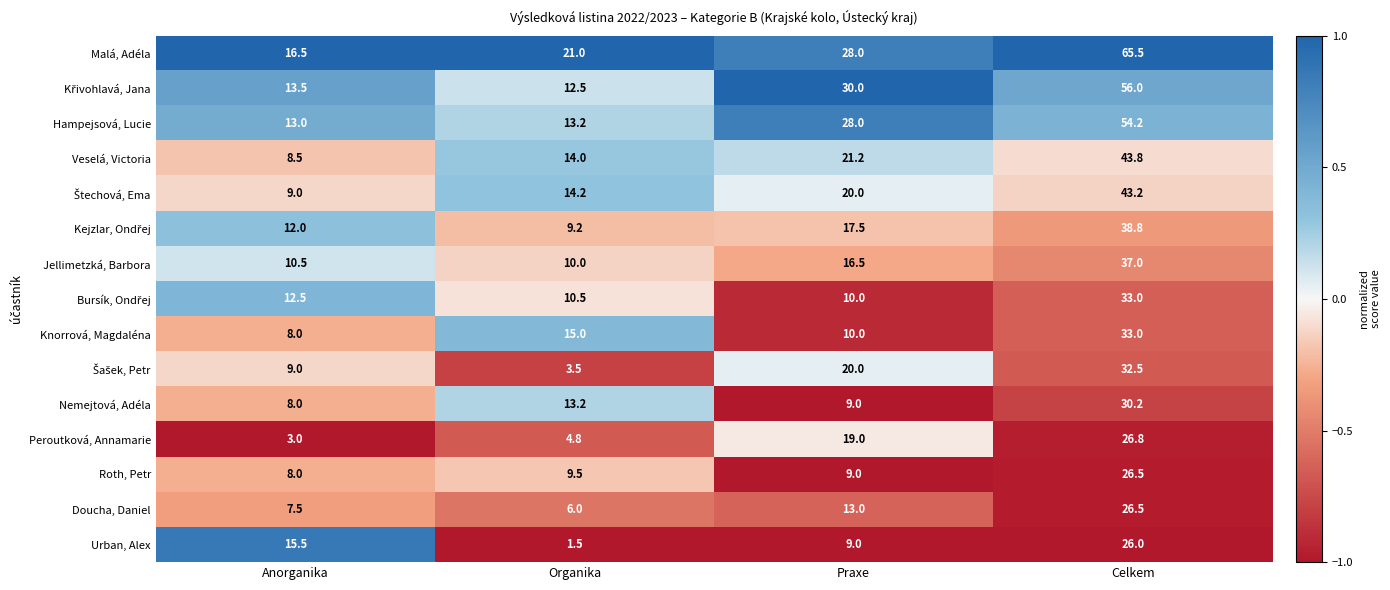

Which series has the largest total across all categories?

Malá, Adéla